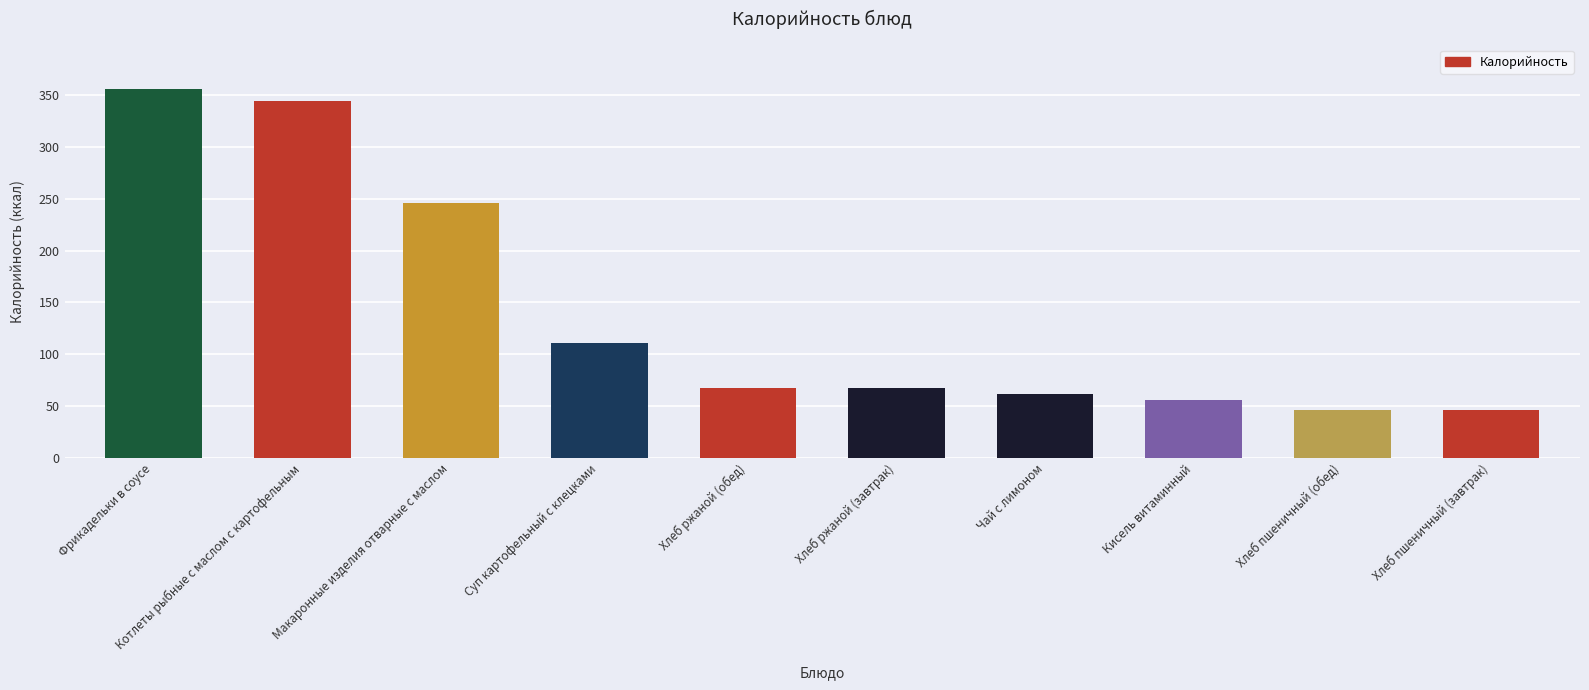

Which category has the highest value across all series?

Фрикадельки в соусе